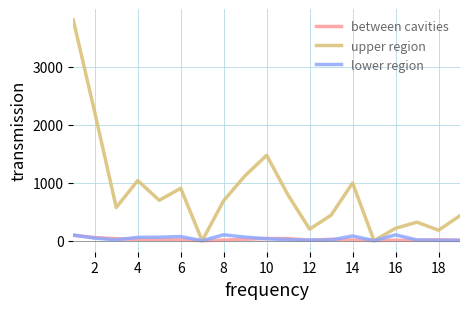

Which series has the widest spread of values?

upper region